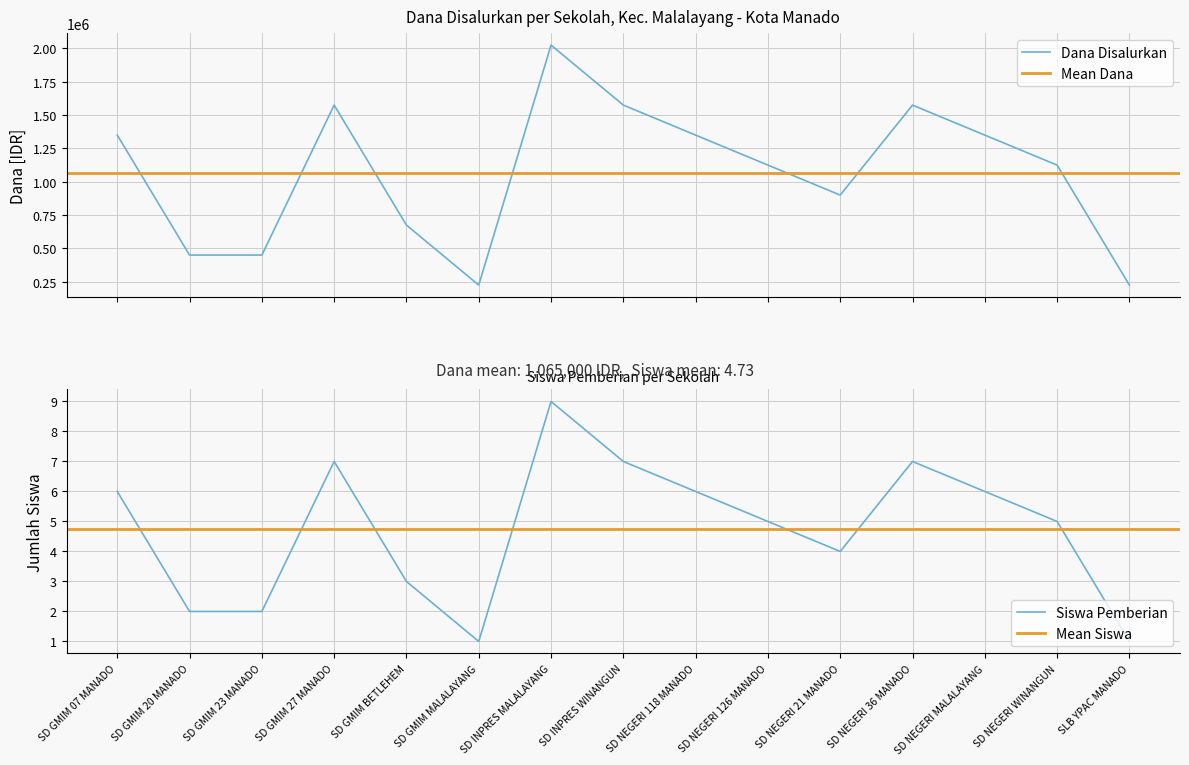

True or false: Dana Disalurkan and Siswa Pemberian cross at least once.

False